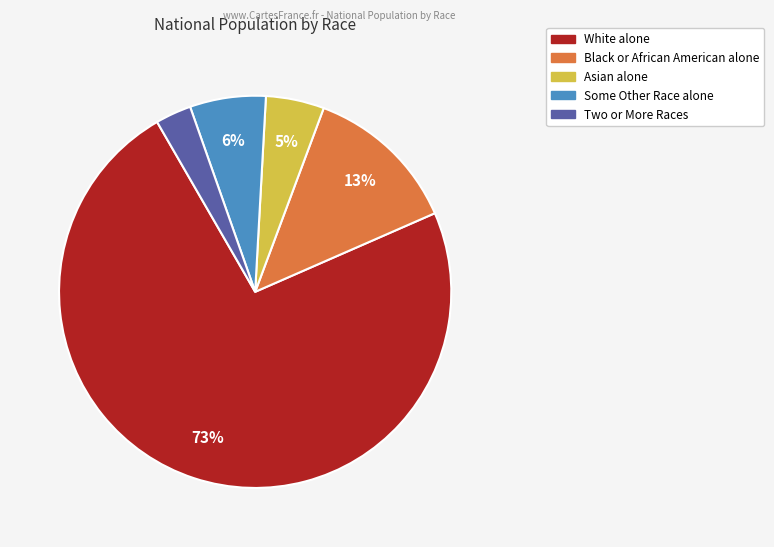

Which slice is the largest?

White alone